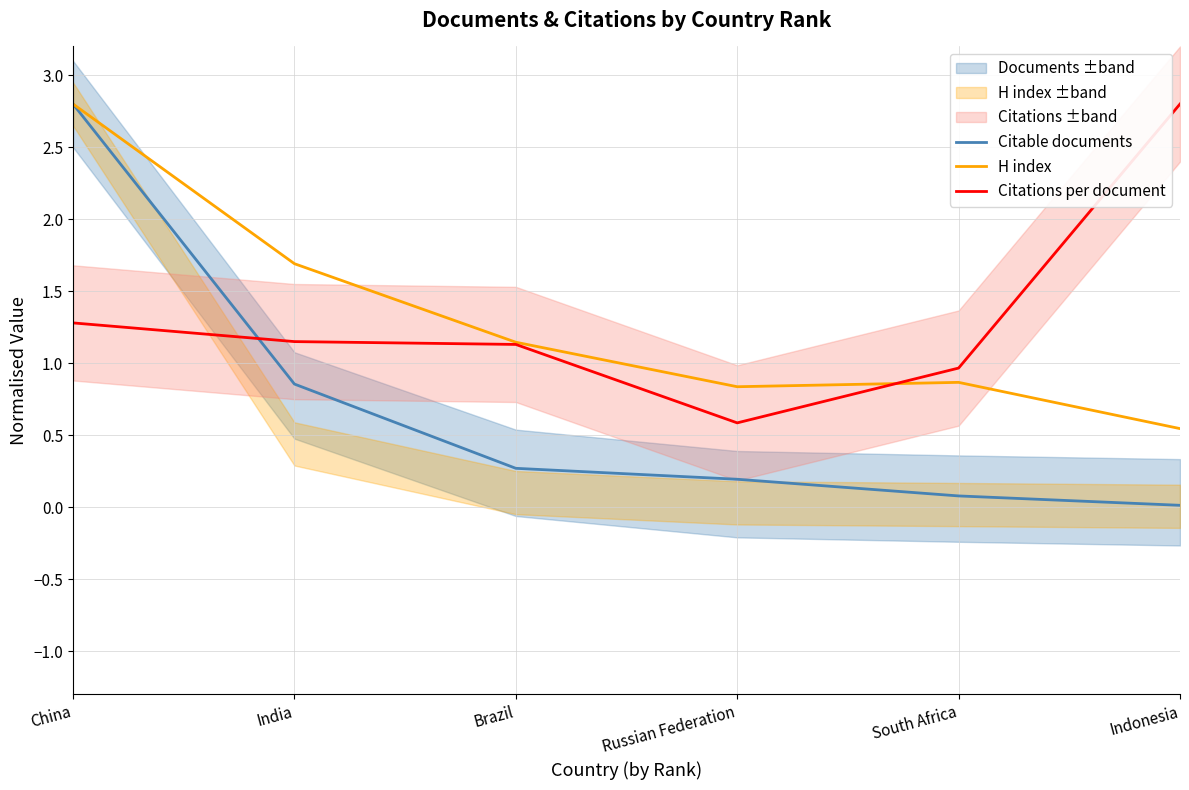

Rank the categories by H index value from highest to lowest.

China, India, Brazil, South Africa, Russian Federation, Indonesia